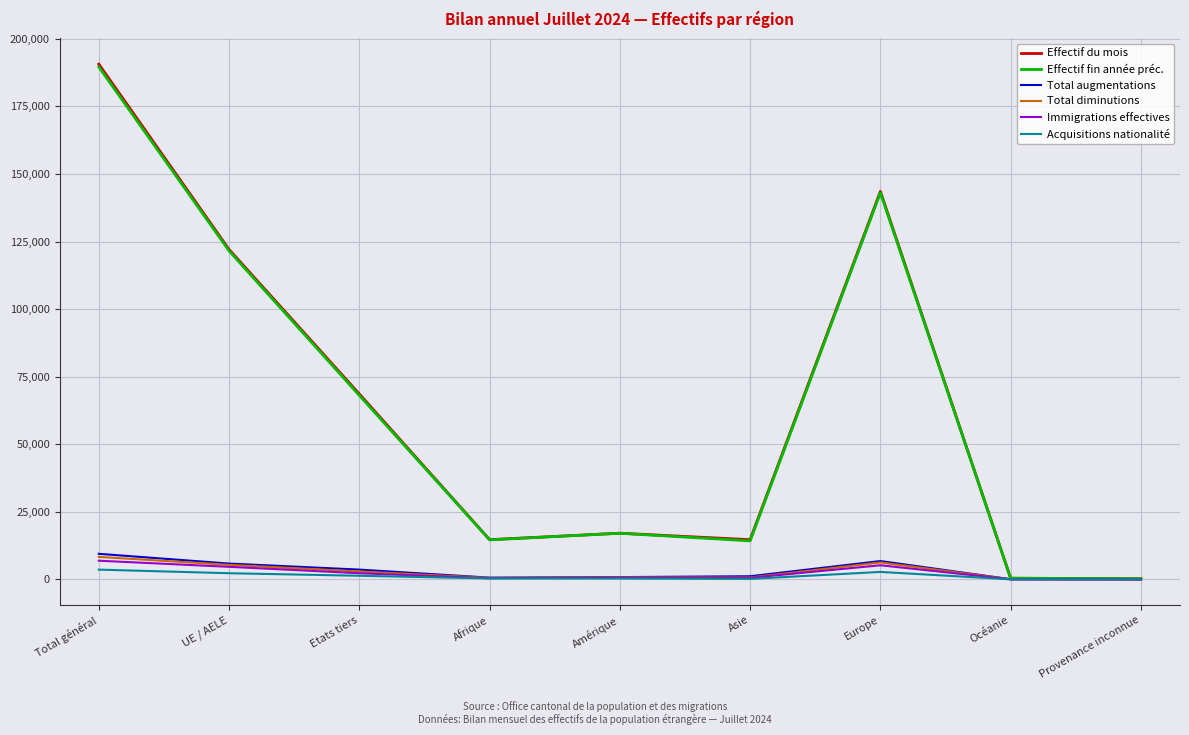

What is the difference between the second highest and second lowest values in the Effectif fin année préc. series?

142635